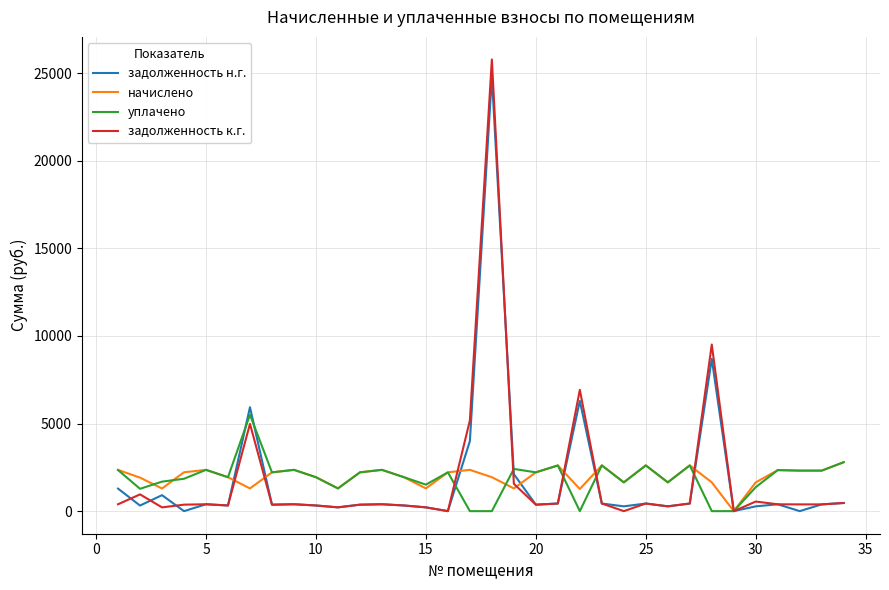

Does the chart have visible grid lines?

Yes